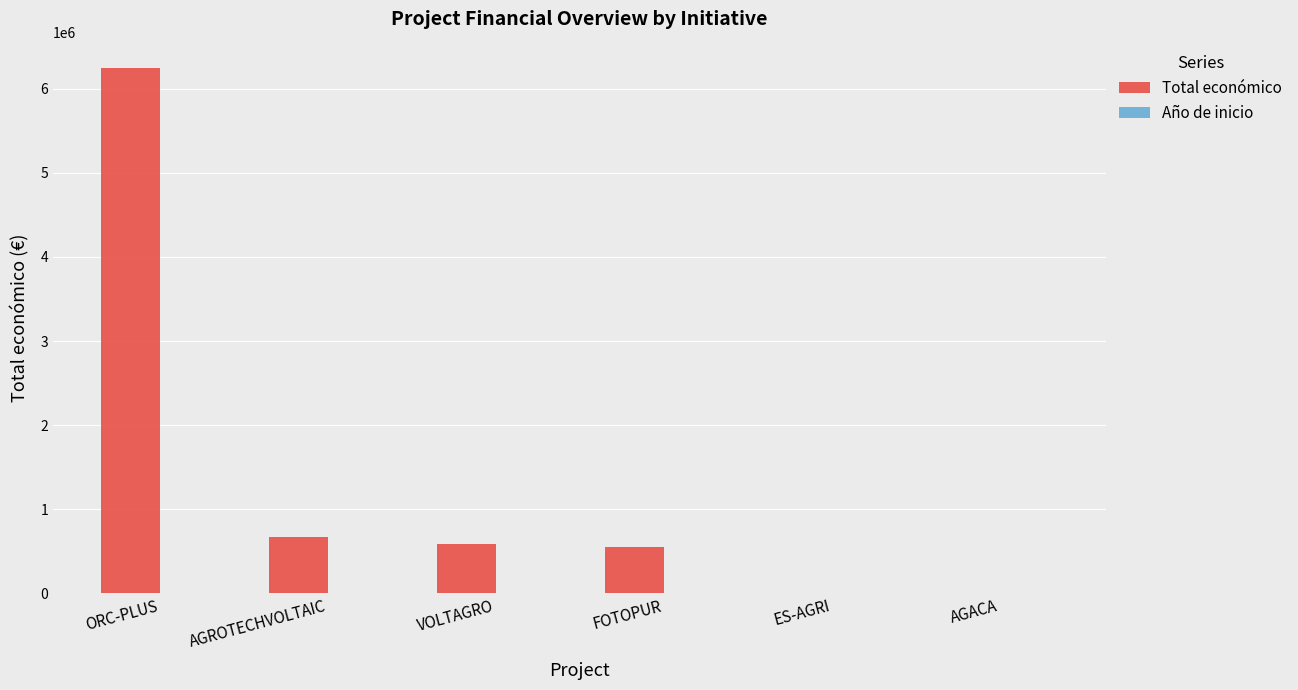

What is the greatest value displayed?

6249316